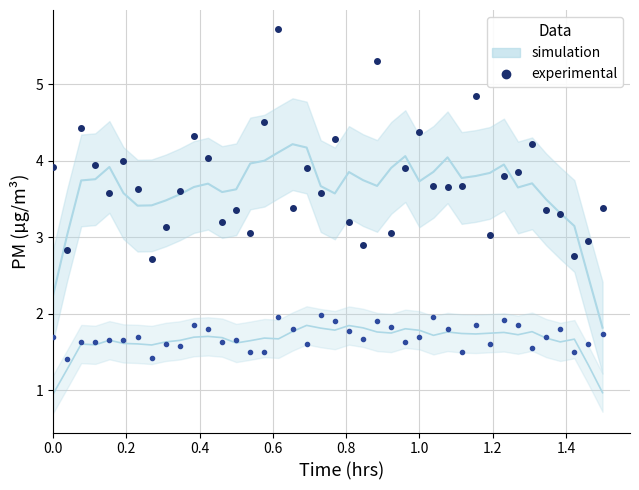

Is it true that P1 (experimental) equals 6.3 at 0.6?

False